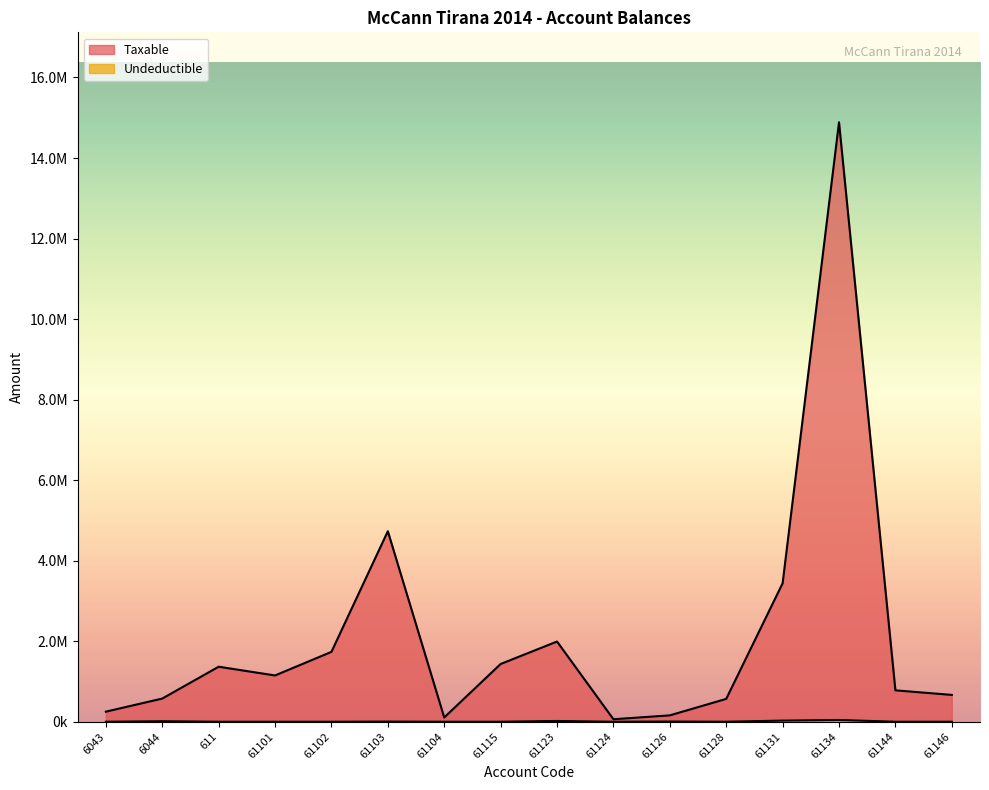

List the series in order of their overall mean, lowest first.

Undeductible, Taxable